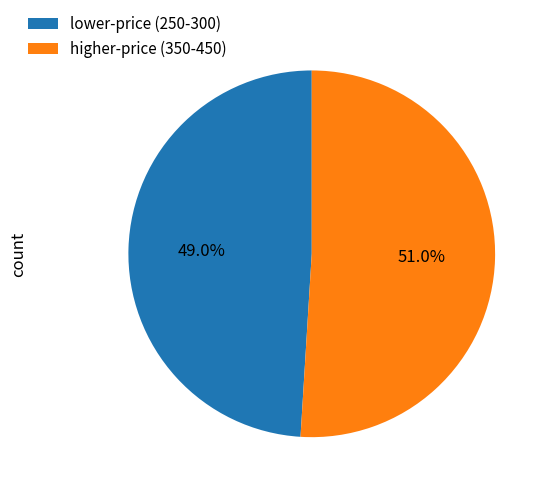

Do lower-price (250-300) and higher-price (350-450) together represent more than half of the pie?

Yes